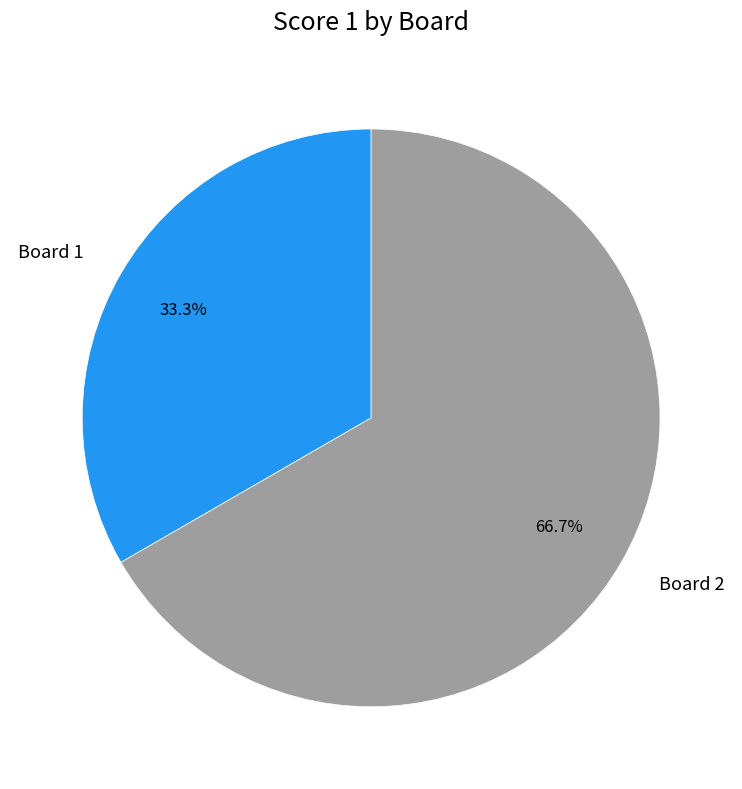

True or false: Board 1 accounts for 42% of the total.

False